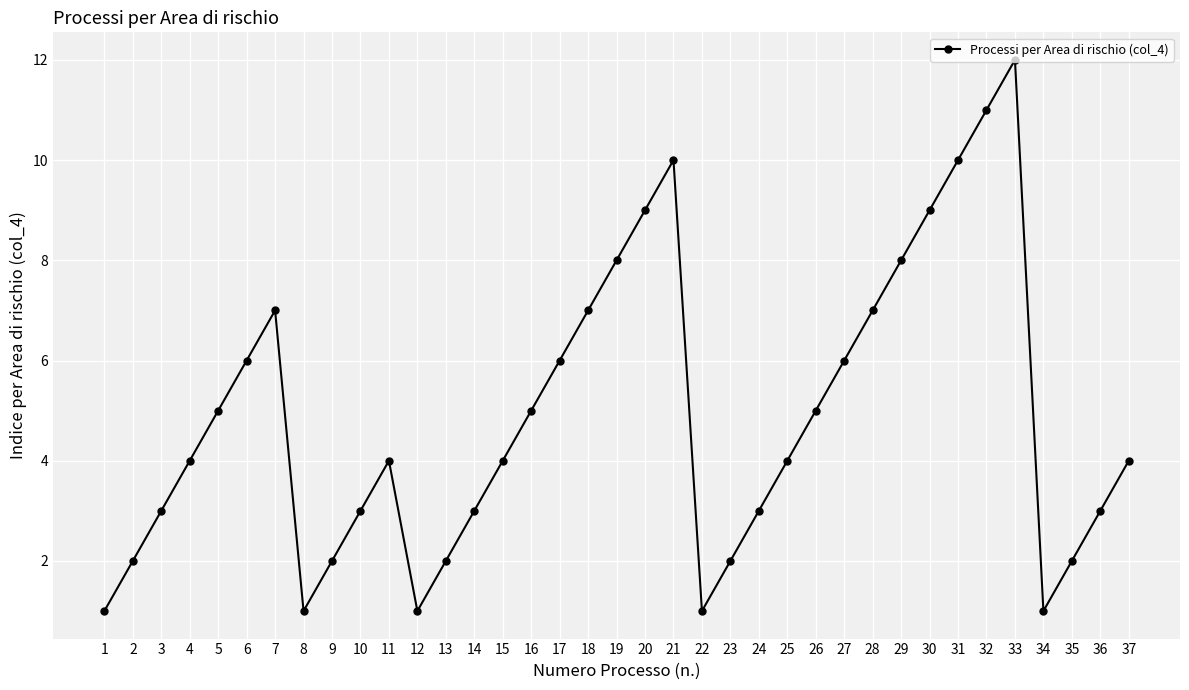

How many points are higher than both their immediate neighbors (excluding endpoints)?

4